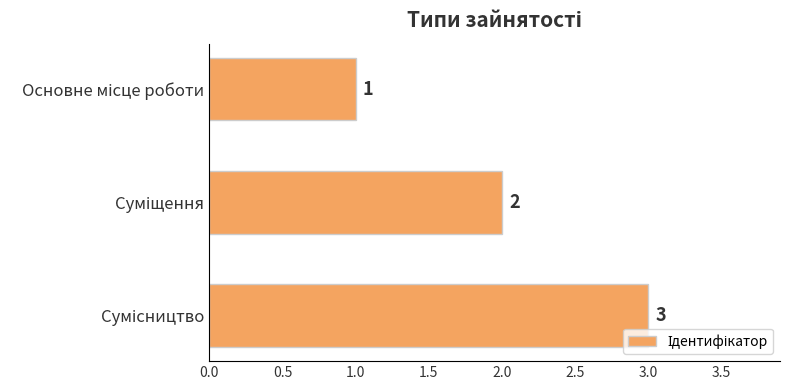

What is the greatest value displayed?

3